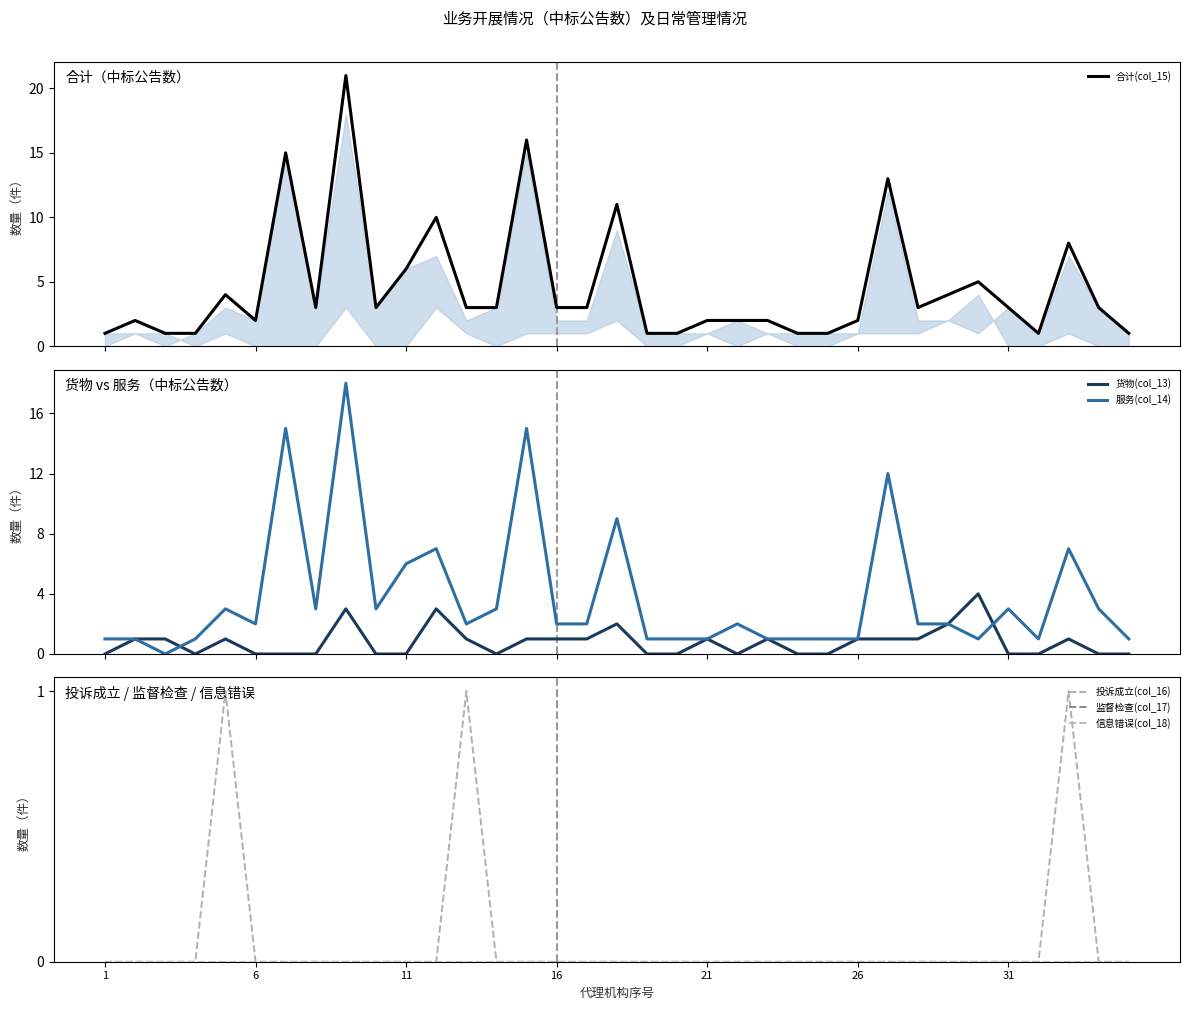

Is the value of 合计(col_15) at 22 greater than the value of 货物(col_13) at 10?

Yes